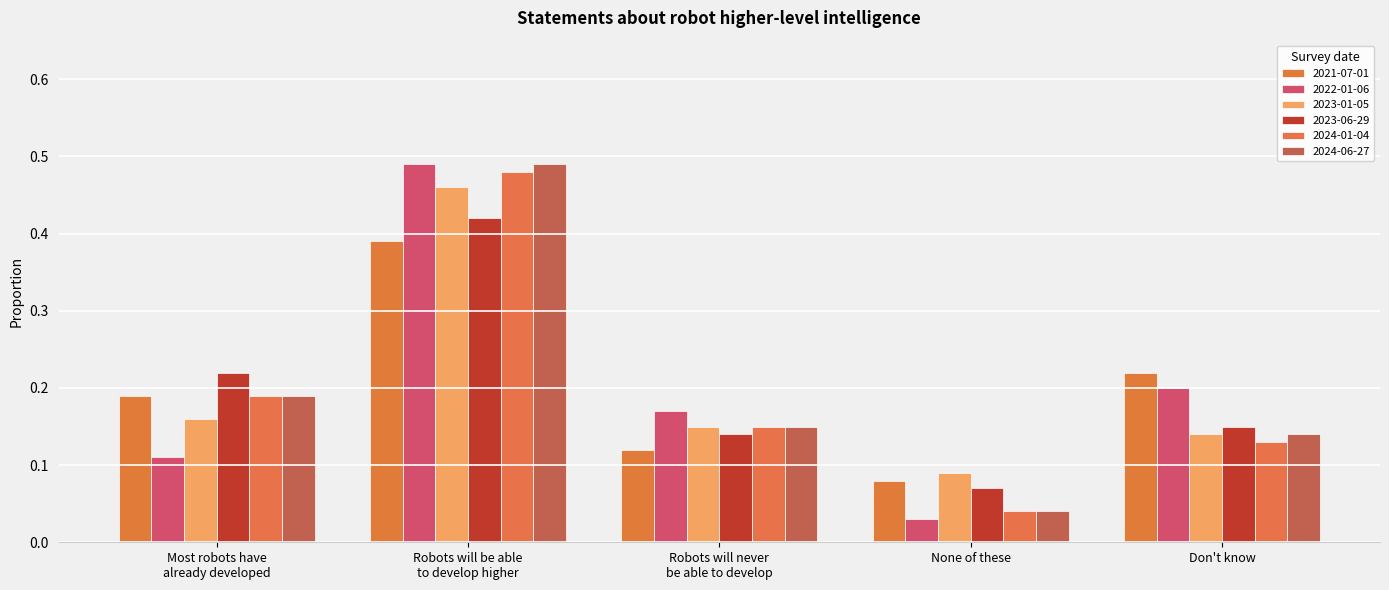

List the series in order of their peak value, highest first.

2022-01-06, 2024-06-27, 2024-01-04, 2023-01-05, 2023-06-29, 2021-07-01